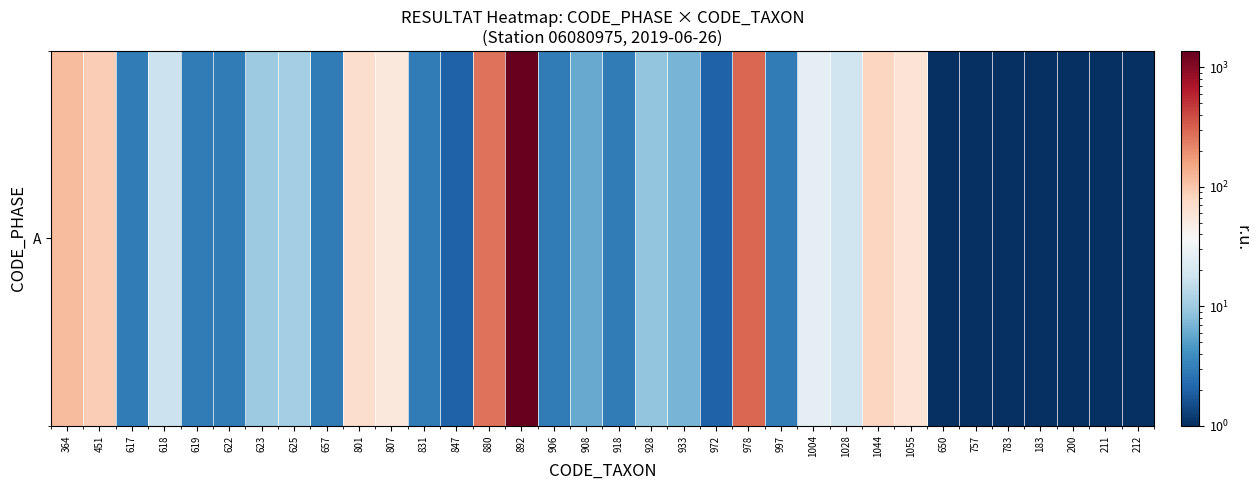

What is the difference between the second highest and second lowest values?

296